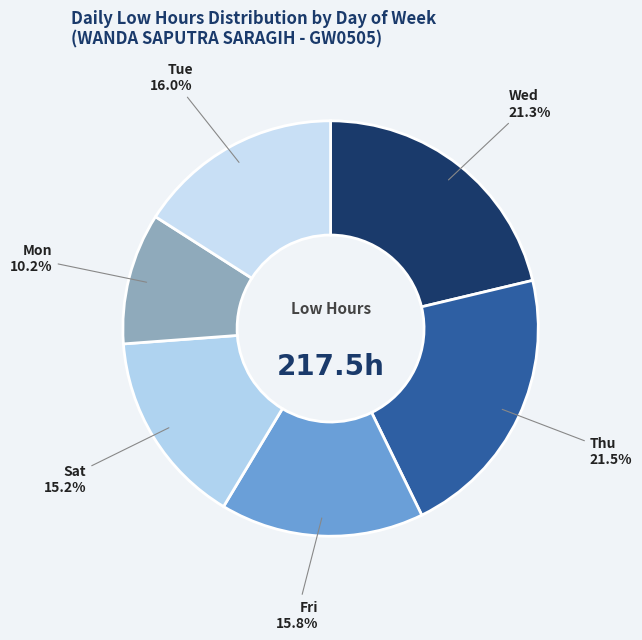

Is there any slice that represents more than half of the pie?

No